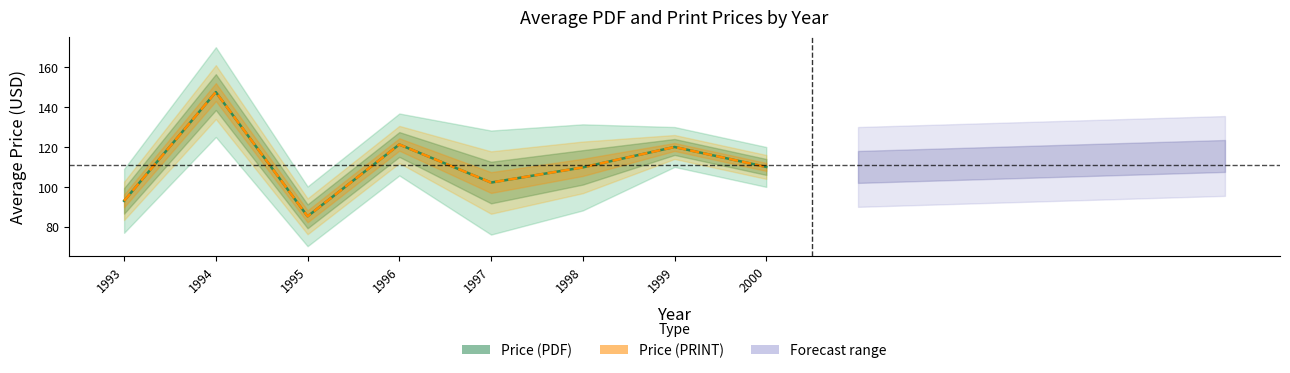

Where is Price (PRINT) nearest to the value 116?

1999